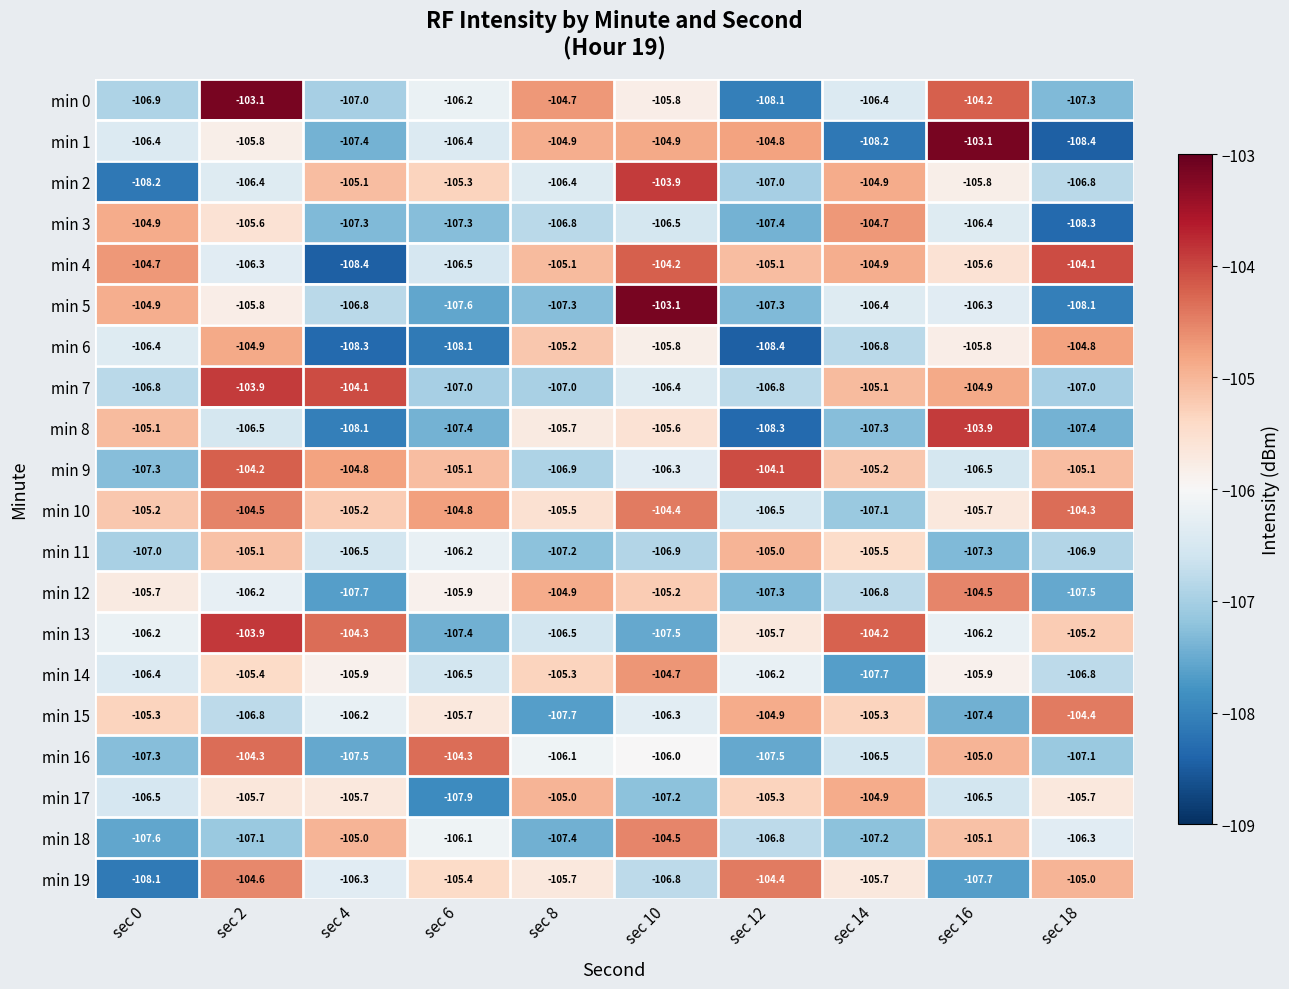

Is it true that min 16 equals -107.1 at sec 18?

True